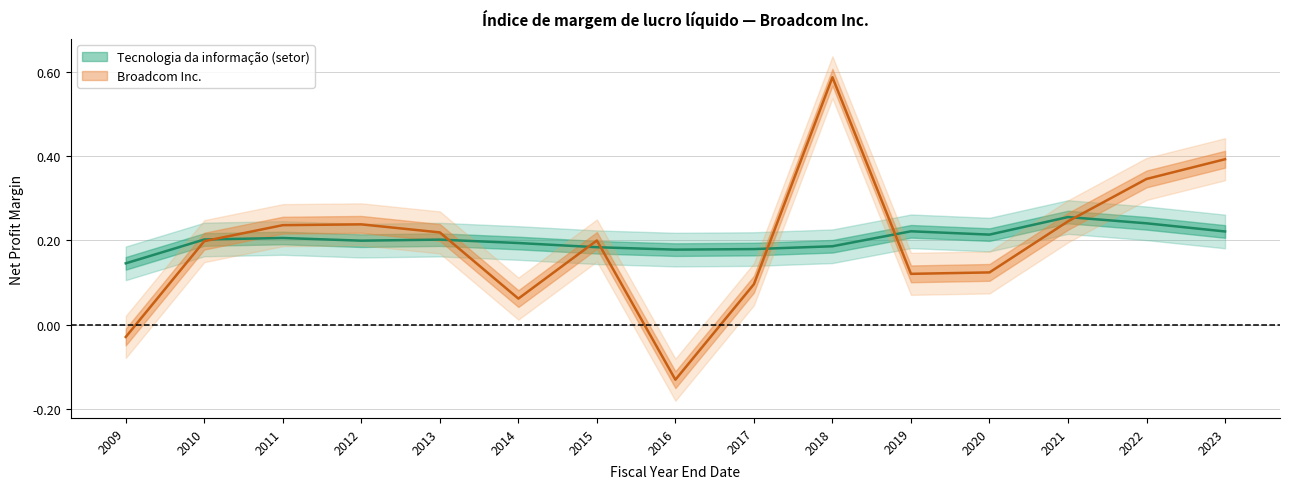

Where do Broadcom Inc. and Tecnologia da informação first cross each other?

2010 and 2011